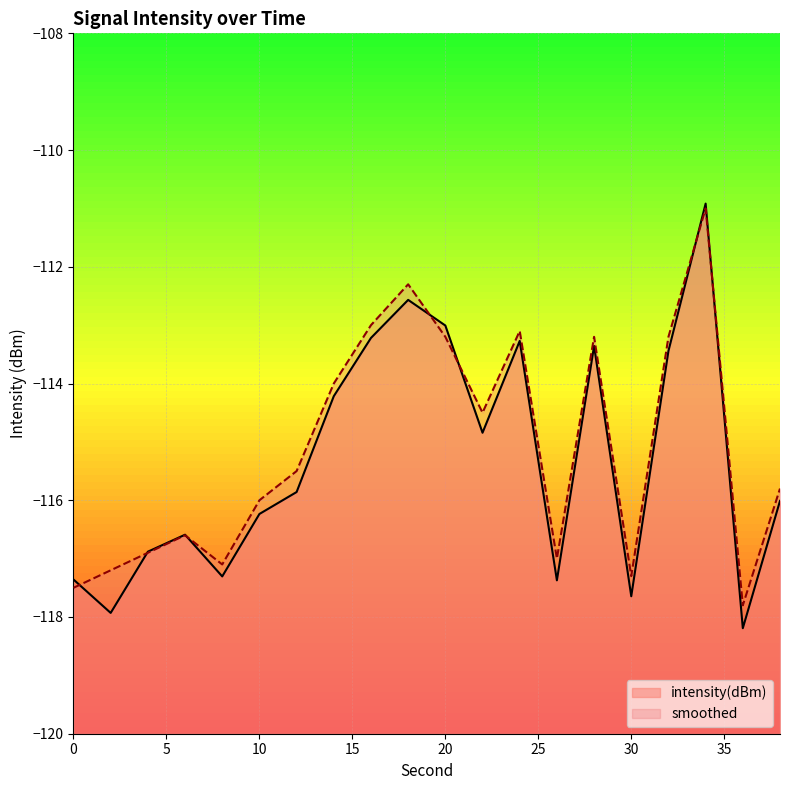

What is the lowest value of the smoothed series?

-117.8